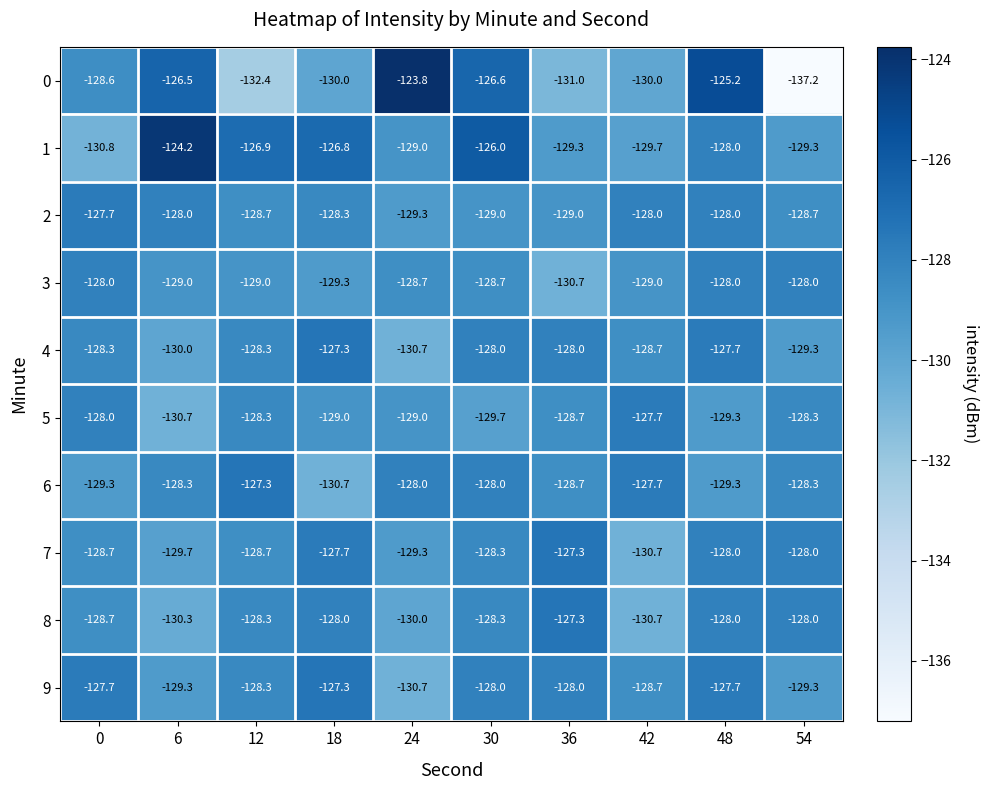

How many data points in 0 are above -128?

4